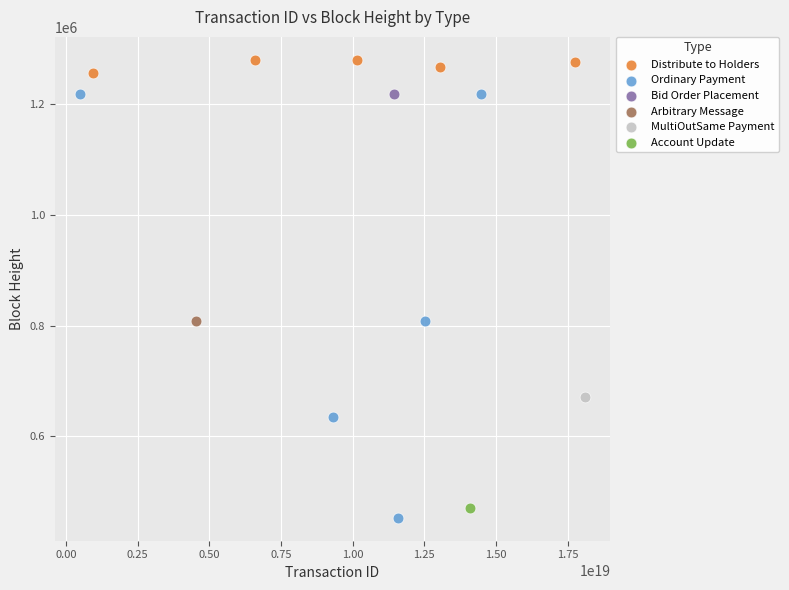

Which series contains the highest Y value?

Distribute to Holders